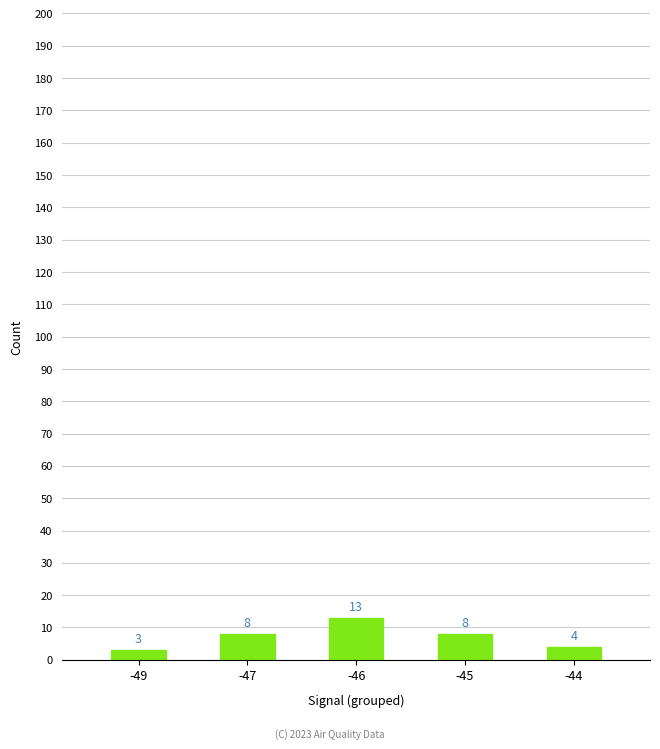

How many bars are there in total?

5